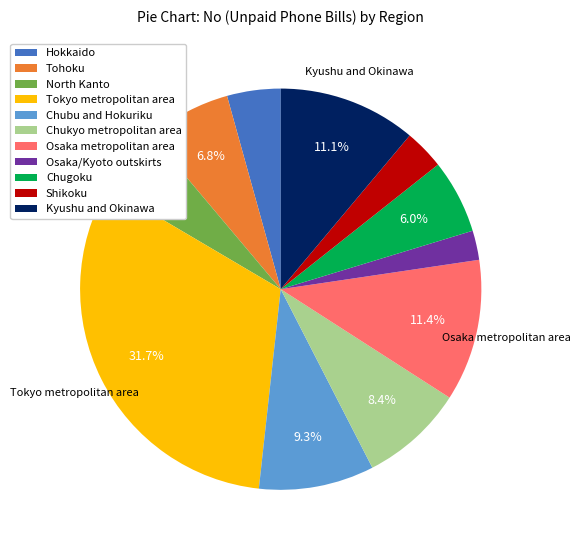

Which category has the smallest portion of the pie?

Osaka/Kyoto outskirts